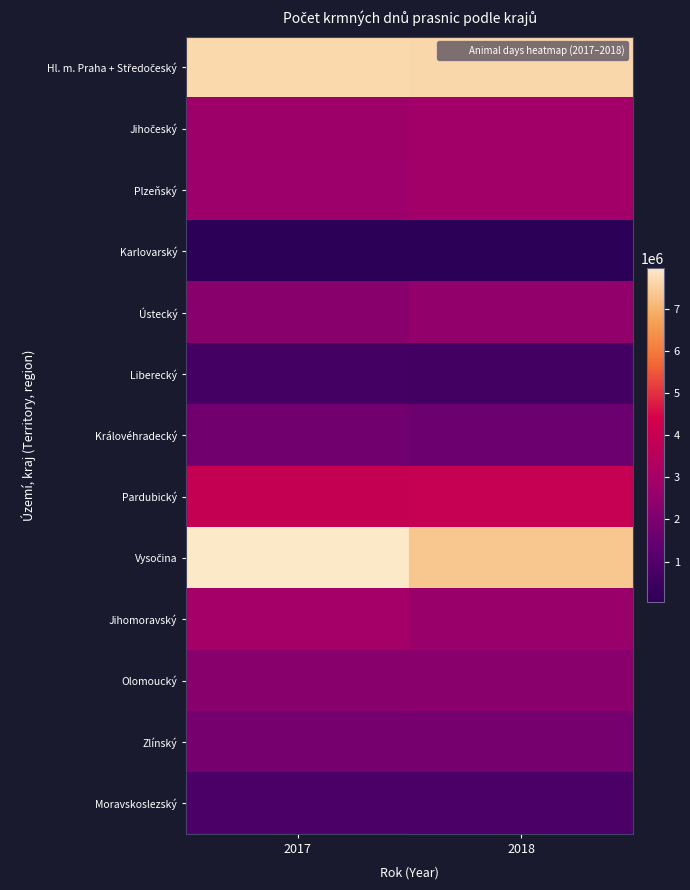

How many categories are shown in the chart?

2